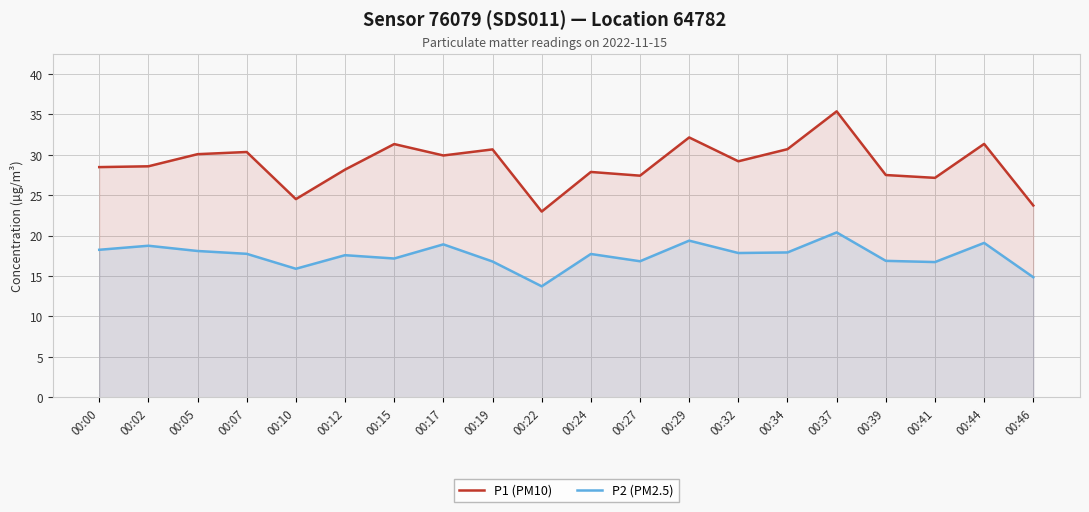

Which label corresponds to the largest value in the chart?

00:37